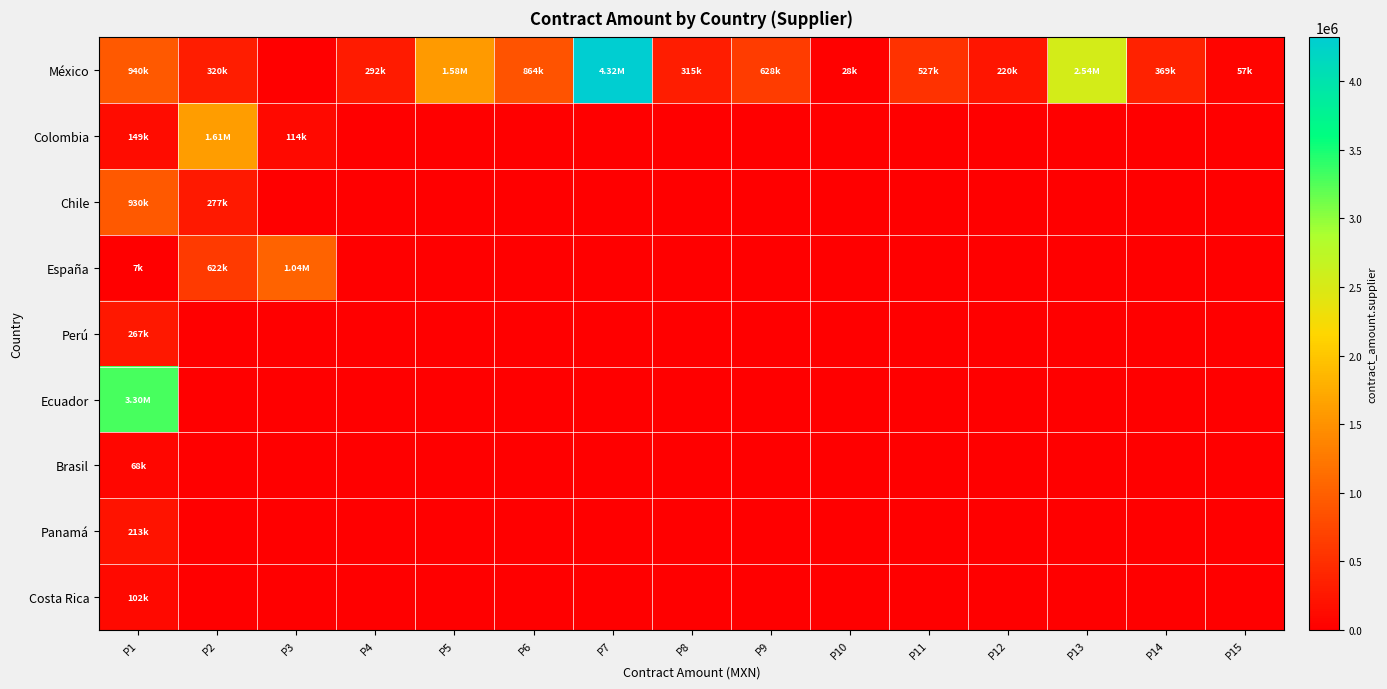

Reading left to right, list all the values displayed in this chart.

México: P1=940432.0	P2=320000.0	P3=0.0	P4=292500.0	P5=1577233.0	P6=863533.3	P7=4320000.0	P8=315000.0	P9=628320.0	P10=28321.7	P11=527094.8	P12=220000.0	P13=2544827.6	P14=369078.5	P15=56896.6
Colombia: P1=148965.5	P2=1605959.6	P3=114130.0	P4=0.0	P5=0.0	P6=0.0	P7=0.0	P8=0.0	P9=0.0	P10=0.0	P11=0.0	P12=0.0	P13=0.0	P14=0.0	P15=0.0
Chile: P1=930289.0	P2=276724.1	P3=0.0	P4=0.0	P5=0.0	P6=0.0	P7=0.0	P8=0.0	P9=0.0	P10=0.0	P11=0.0	P12=0.0	P13=0.0	P14=0.0	P15=0.0
España: P1=6666.7	P2=622431.6	P3=1040326.2	P4=0.0	P5=0.0	P6=0.0	P7=0.0	P8=0.0	P9=0.0	P10=0.0	P11=0.0	P12=0.0	P13=0.0	P14=0.0	P15=0.0
Perú: P1=266896.5	P2=0.0	P3=0.0	P4=0.0	P5=0.0	P6=0.0	P7=0.0	P8=0.0	P9=0.0	P10=0.0	P11=0.0	P12=0.0	P13=0.0	P14=0.0	P15=0.0
Ecuador: P1=3300000.0	P2=0.0	P3=0.0	P4=0.0	P5=0.0	P6=0.0	P7=0.0	P8=0.0	P9=0.0	P10=0.0	P11=0.0	P12=0.0	P13=0.0	P14=0.0	P15=0.0
Brasil: P1=67500.0	P2=0.0	P3=0.0	P4=0.0	P5=0.0	P6=0.0	P7=0.0	P8=0.0	P9=0.0	P10=0.0	P11=0.0	P12=0.0	P13=0.0	P14=0.0	P15=0.0
Panamá: P1=213000.0	P2=0.0	P3=0.0	P4=0.0	P5=0.0	P6=0.0	P7=0.0	P8=0.0	P9=0.0	P10=0.0	P11=0.0	P12=0.0	P13=0.0	P14=0.0	P15=0.0
Costa Rica: P1=101700.0	P2=0.0	P3=0.0	P4=0.0	P5=0.0	P6=0.0	P7=0.0	P8=0.0	P9=0.0	P10=0.0	P11=0.0	P12=0.0	P13=0.0	P14=0.0	P15=0.0